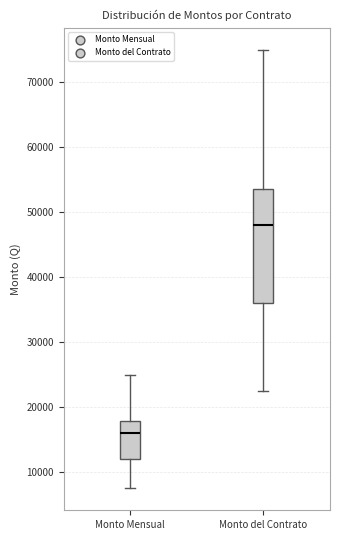

Reading left to right, read every box against the y-axis: the position of its median line, the range the box covers, and the ends of its whiskers. The values are not printed on the chart, so give them approximately, as read against the axis.

Monto Mensual: median 16000, box 12000 to 18000, whiskers 8000 to 25000
Monto del Contrato: median 48000, box 36000 to 54000, whiskers 23000 to 75000